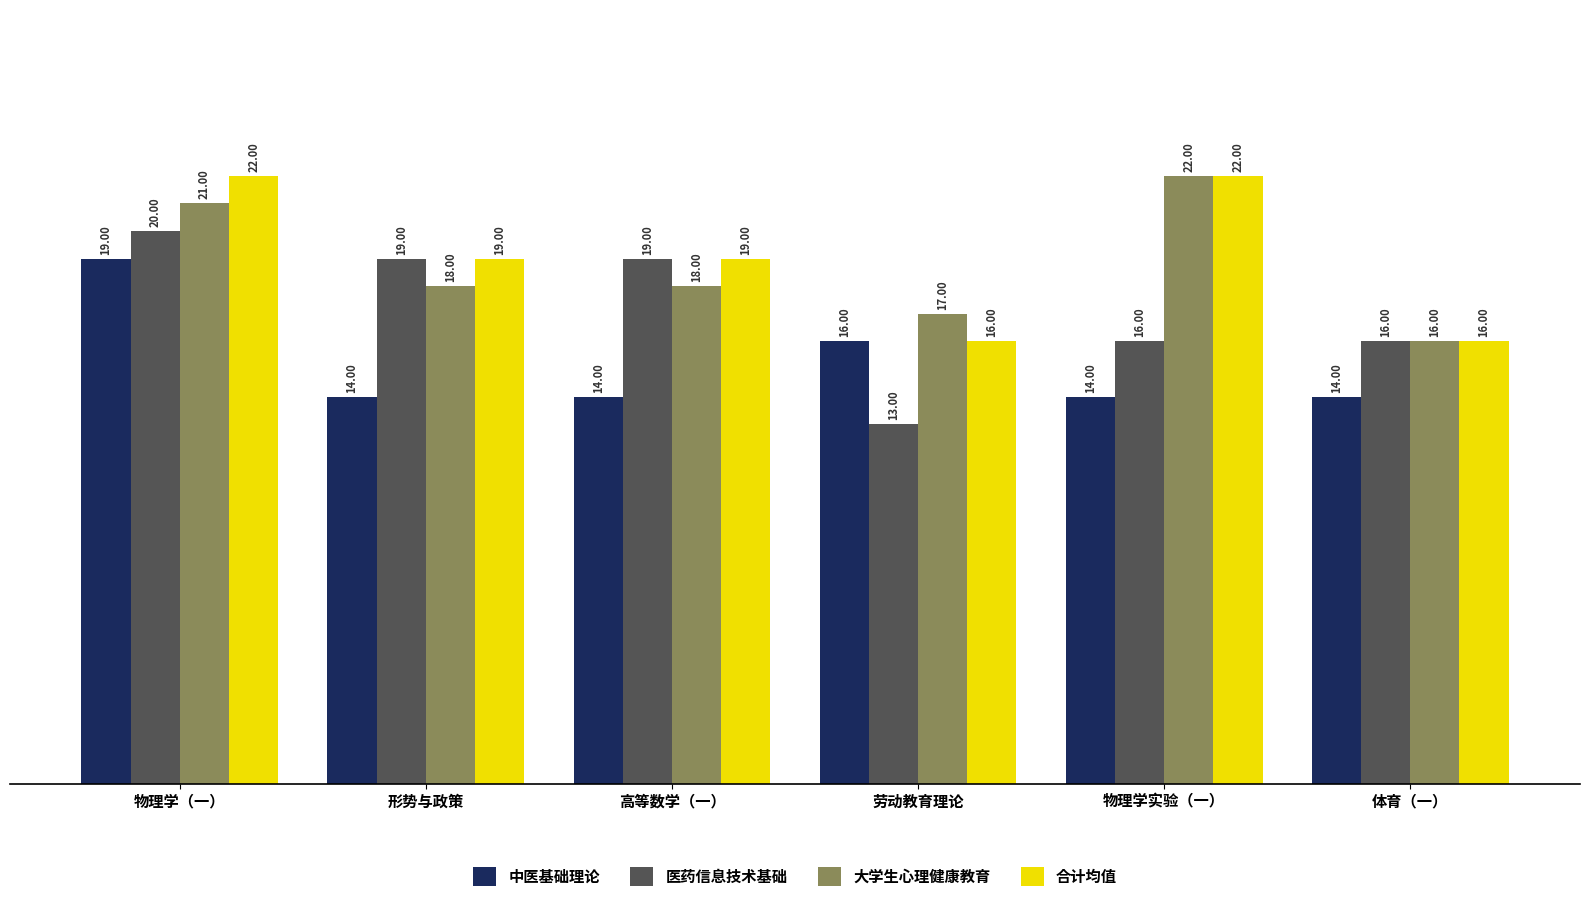

Reading right to left, extract all data points from this chart.

中医基础理论: 14	14	16	14	14	19
医药信息技术基础: 16	16	13	19	19	20
大学生心理健康教育: 16	22	17	18	18	21
合计均值: 16	22	16	19	19	22